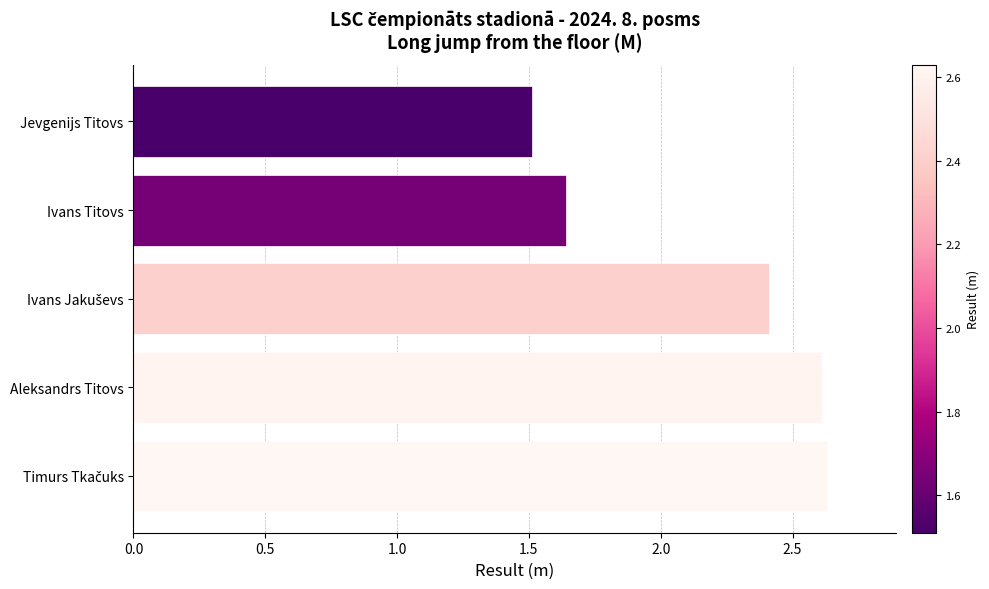

True or false: the data shows 0.5 at Aleksandrs Titovs.

False